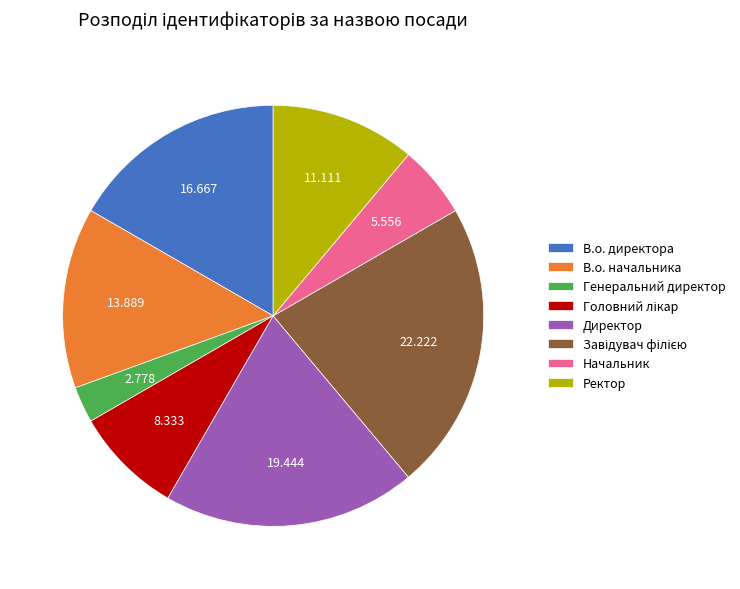

Which category has the smallest portion of the pie?

Генеральний директор